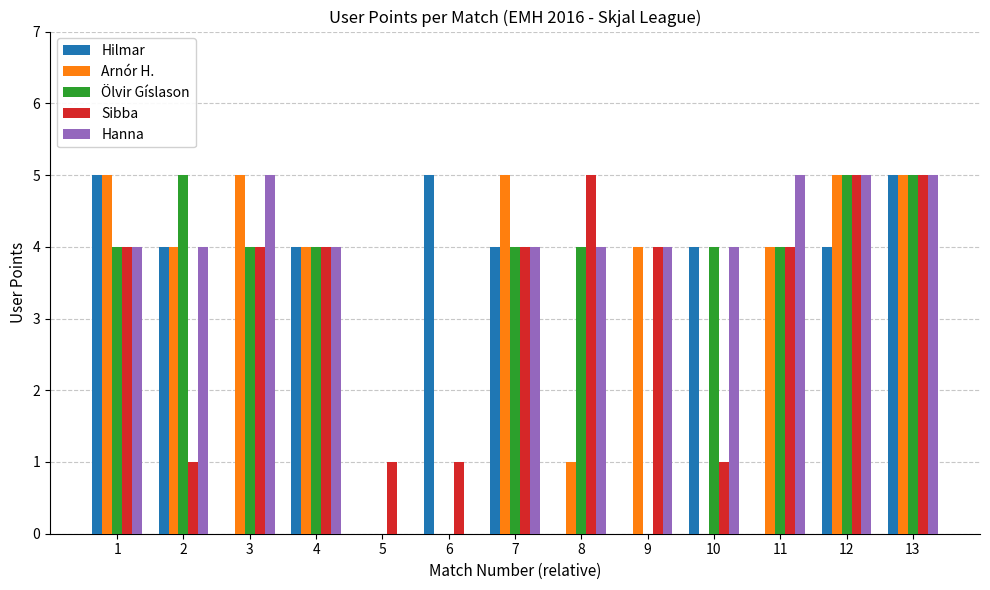

Where is Arnór H. nearest to the value 2?

8